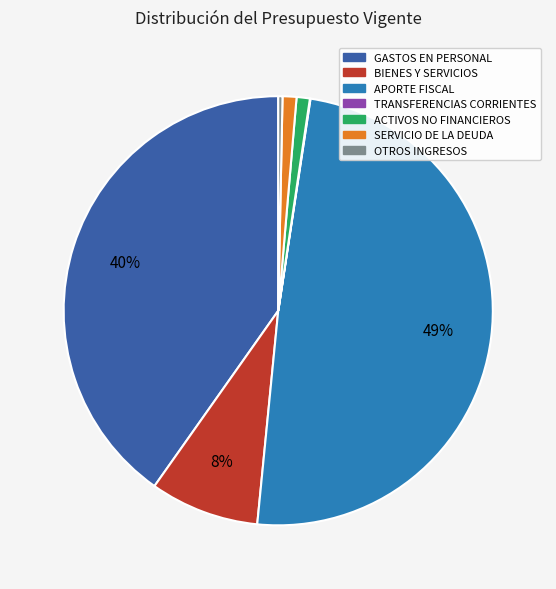

To the nearest percent, what is the average slice percentage?

14%